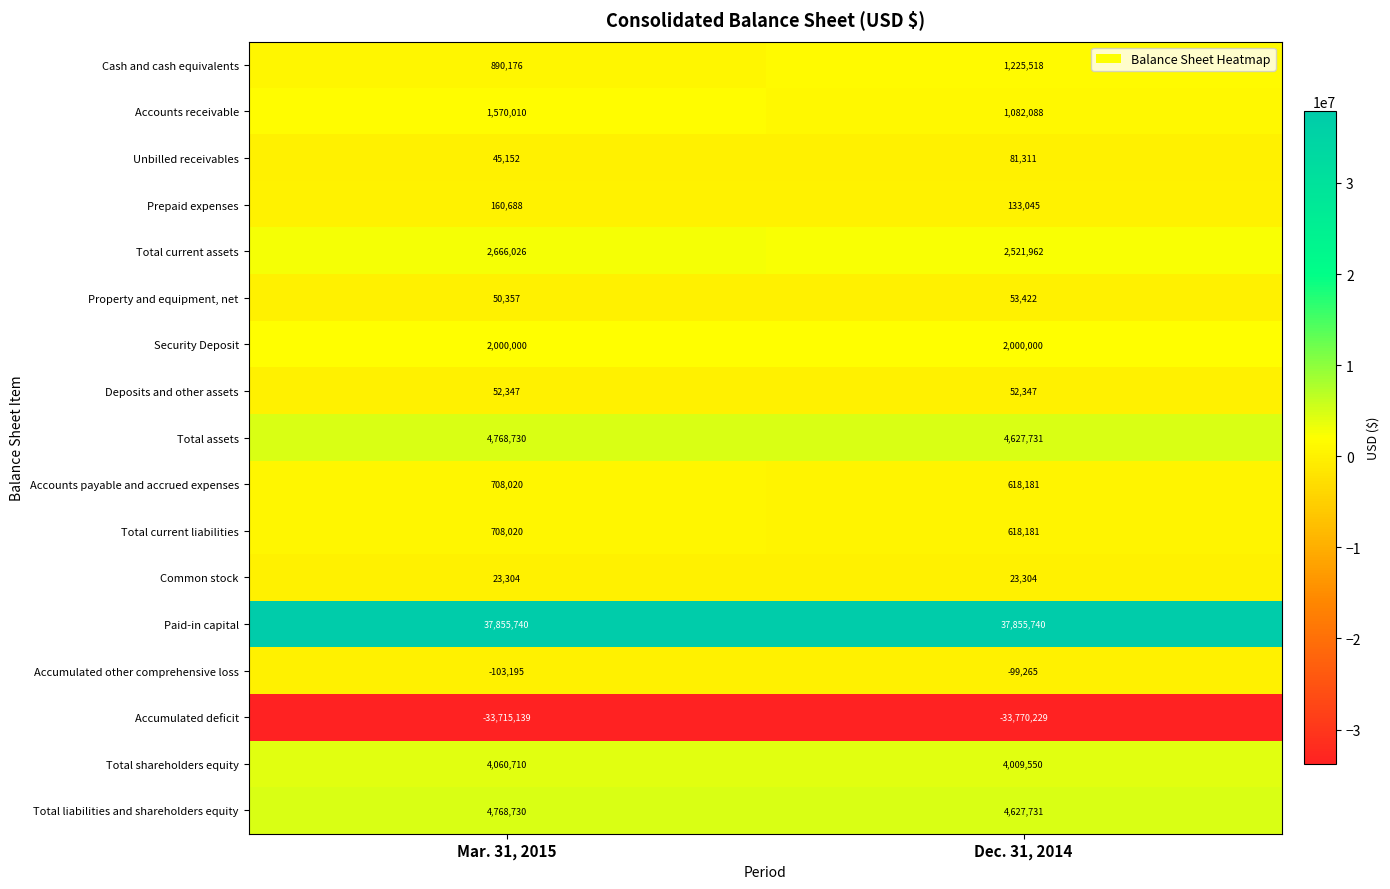

Which category has the lowest value in the Accounts payable and accrued expenses series?

Dec. 31, 2014